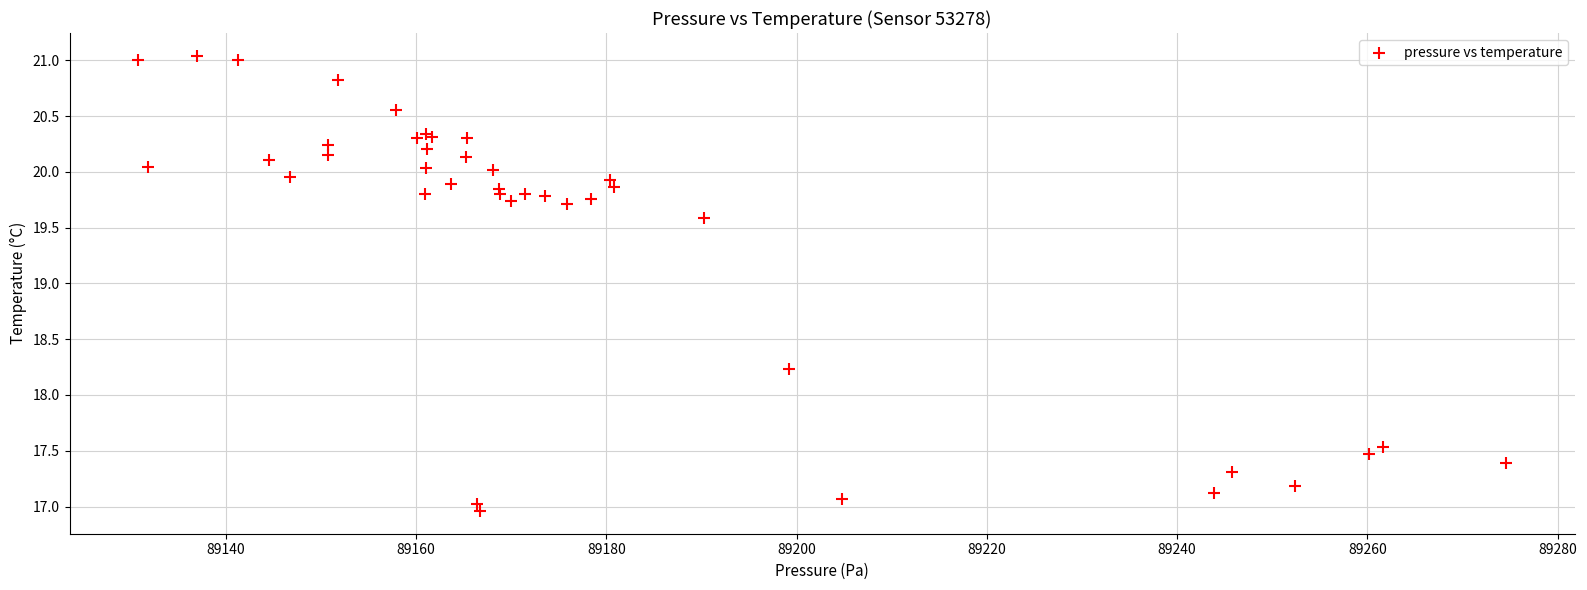

What Y value in the scatter plot is closest to 19?

19.6